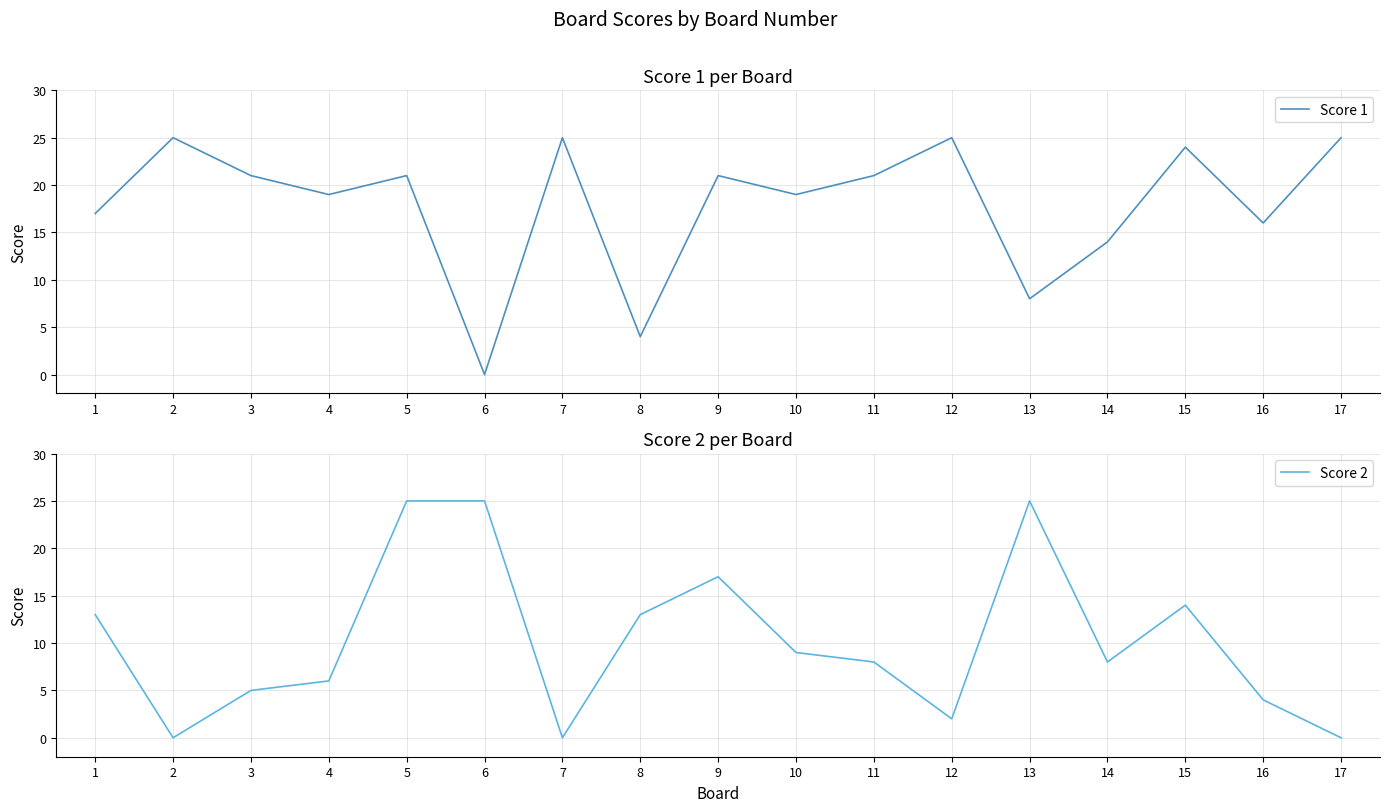

Does the chart have visible grid lines?

Yes